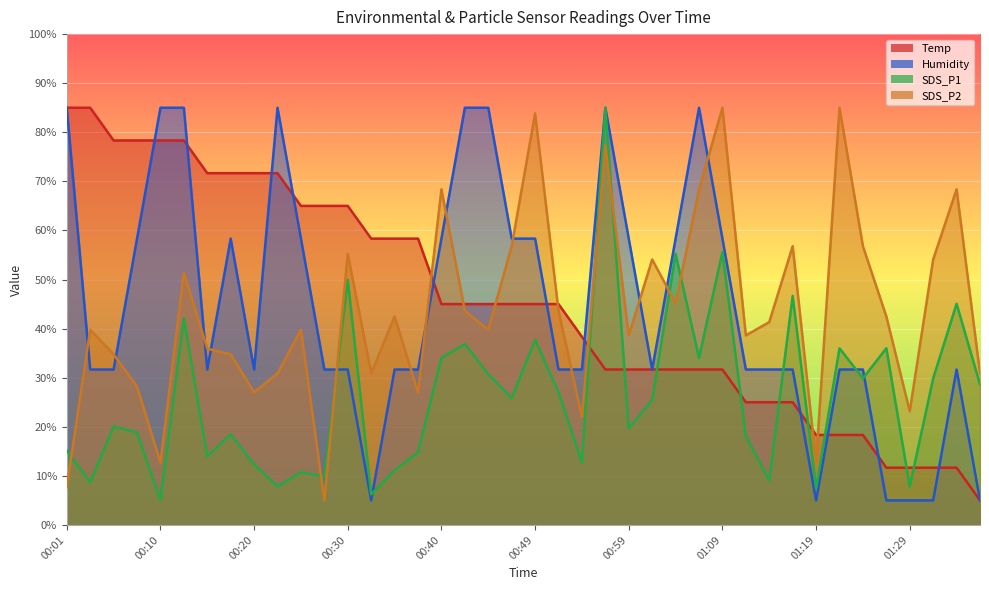

Where do Humidity and Temp first cross each other?

00:08 and 00:10